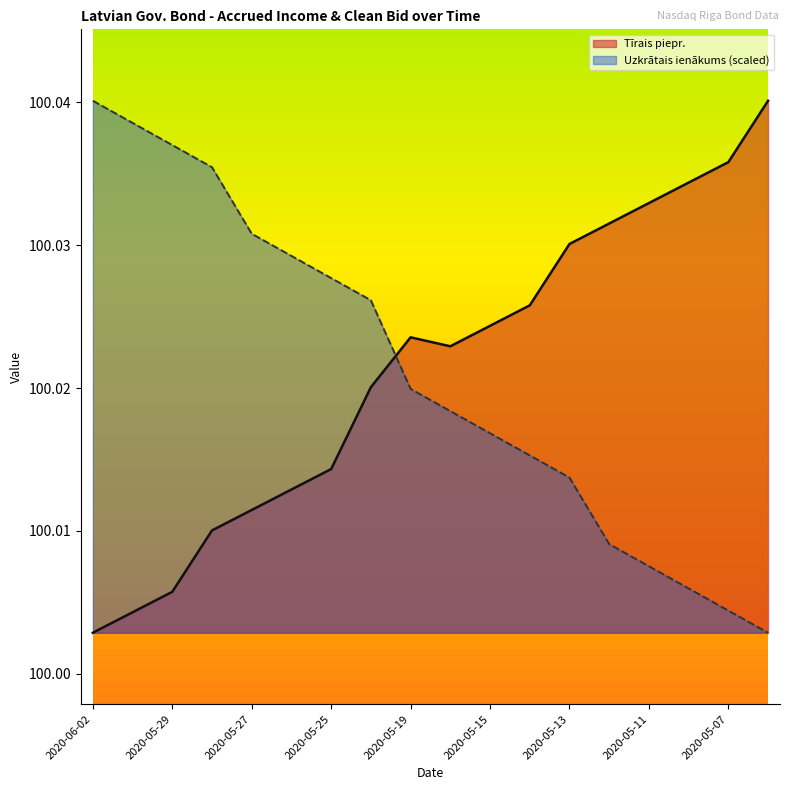

What is the value of the Tīrais piepr. point at the 16th from the left?

100.0